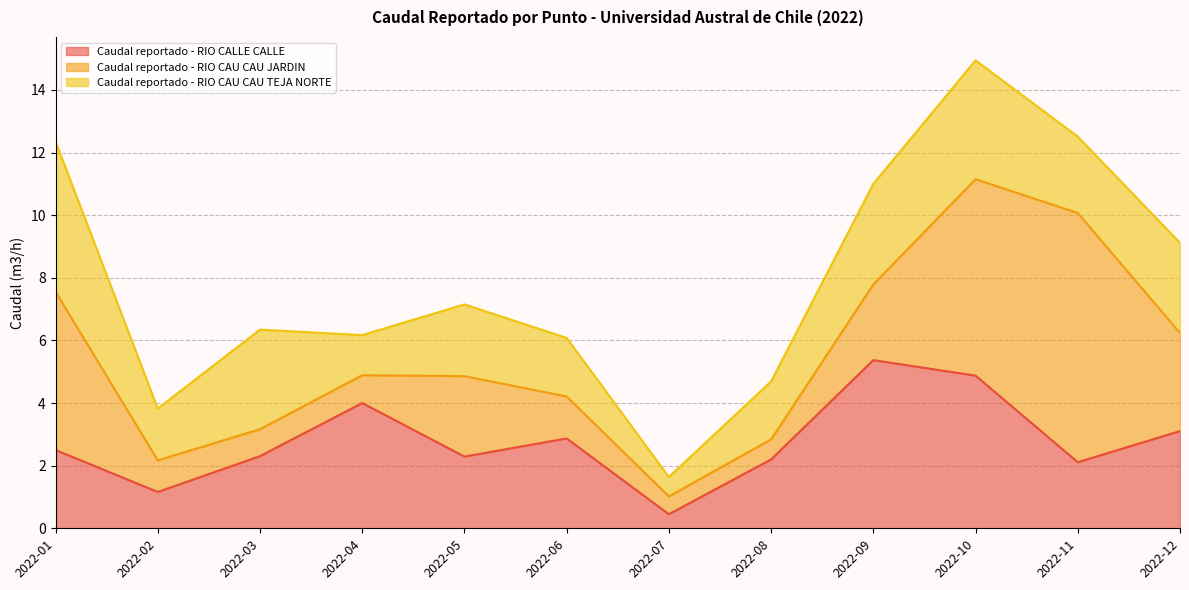

The value of Caudal reportado - RIO CAU CAU TEJA NORTE at 2022-02 is 2.9. True or false?

False